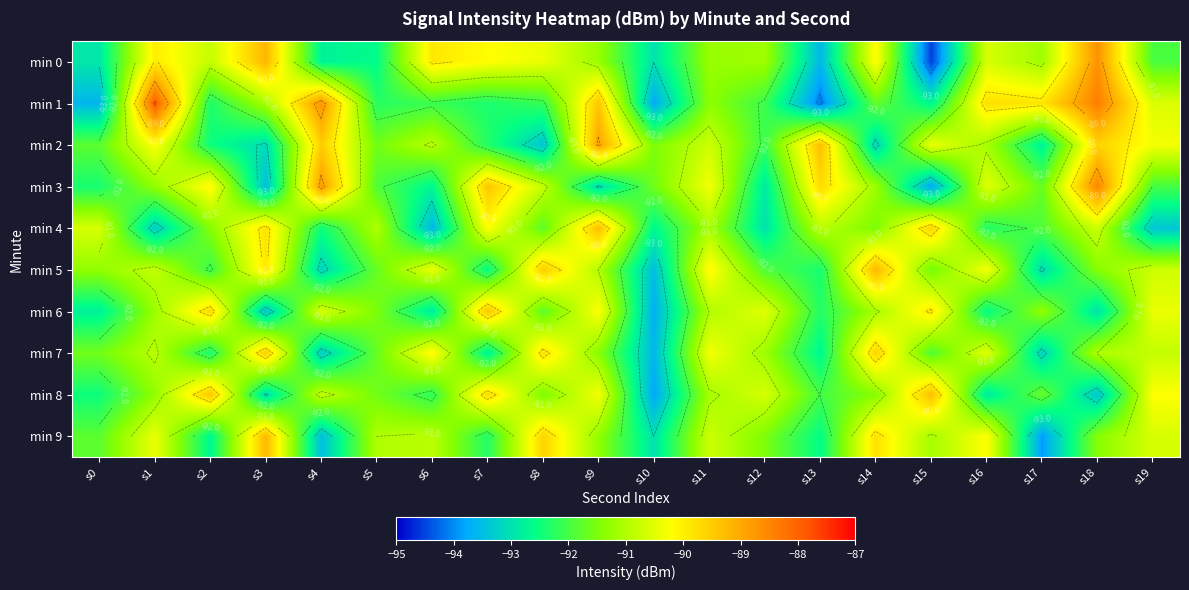

At which category does the chart reach its minimum across all series?

s15